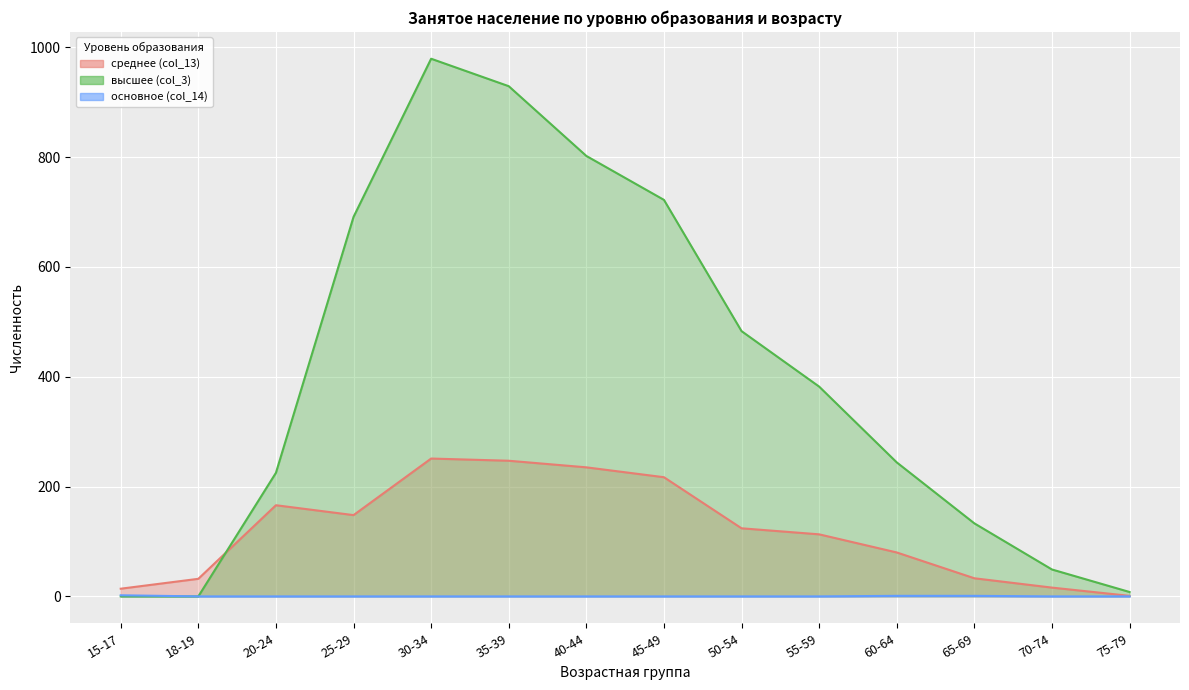

Count the основное (col_14) values in the range 0 to 1.

13